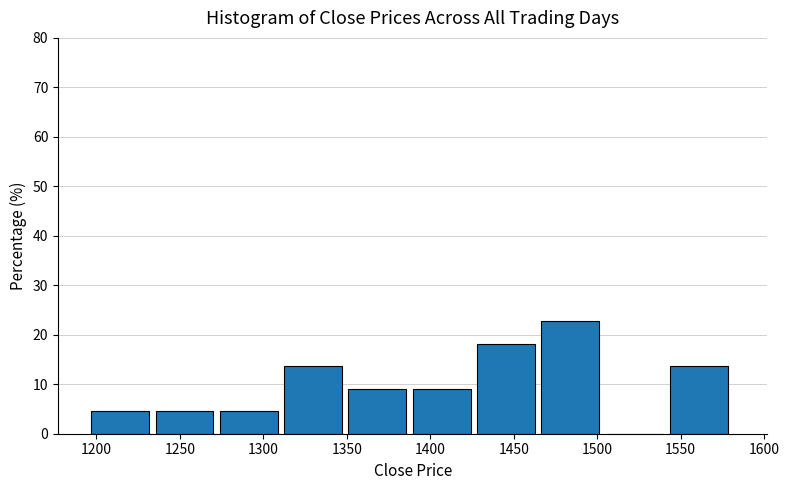

What is the height of the bar covering 1389.5 to 1428.0 on the x-axis? Neither the bar edges nor the heights are printed on the chart, so give them approximately, as read against the axes.

9